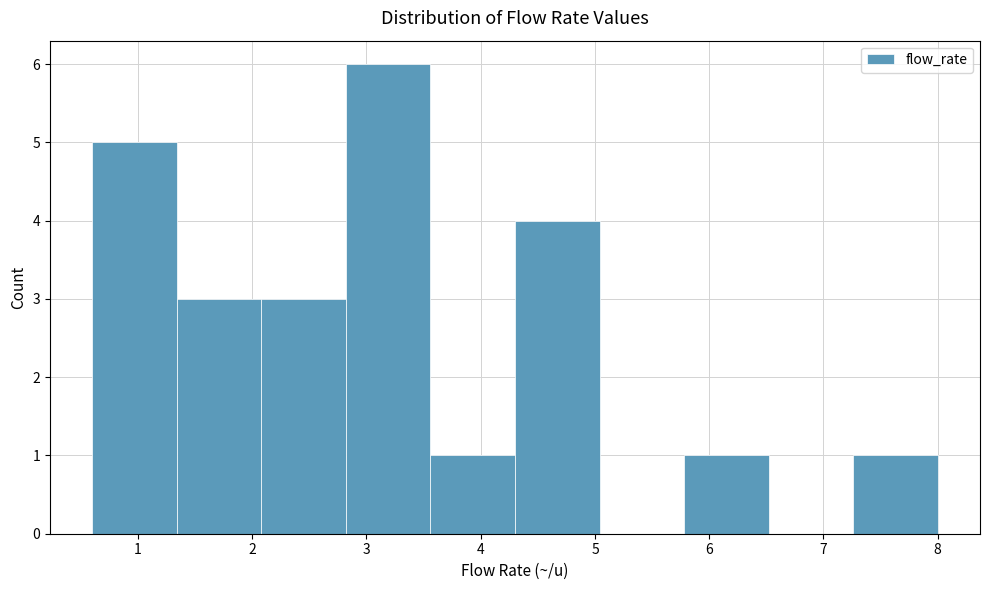

What is the height of the bar covering 2.82 to 3.56 on the x-axis? Neither the bar edges nor the heights are printed on the chart, so give them approximately, as read against the axes.

6